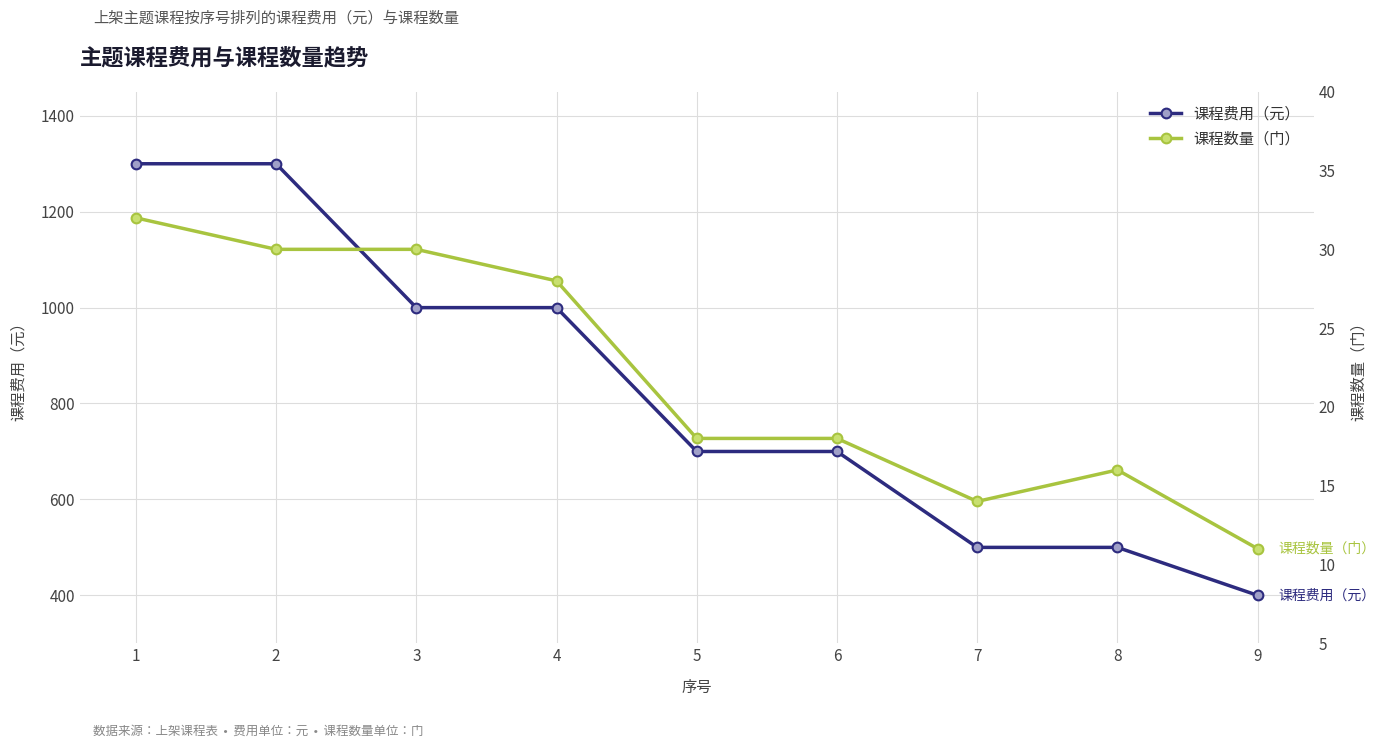

What is the difference between the maximum and minimum values in the 课程费用（元） series?

900.0